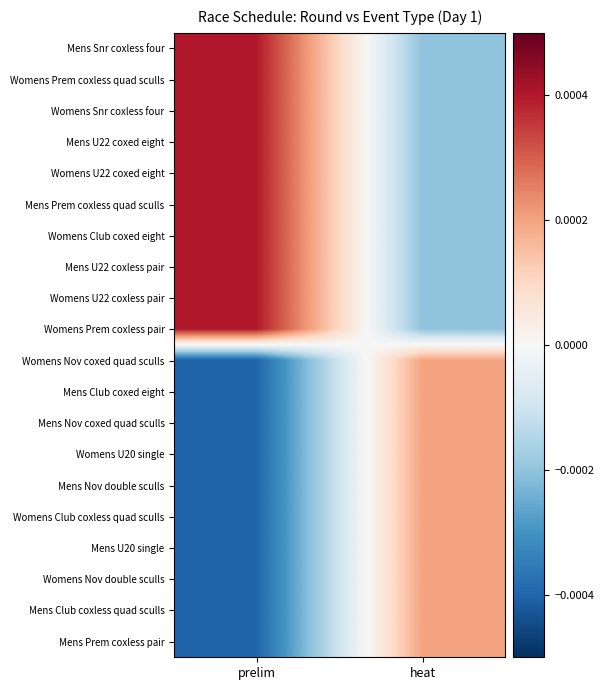

How many categories are shown in the chart?

2